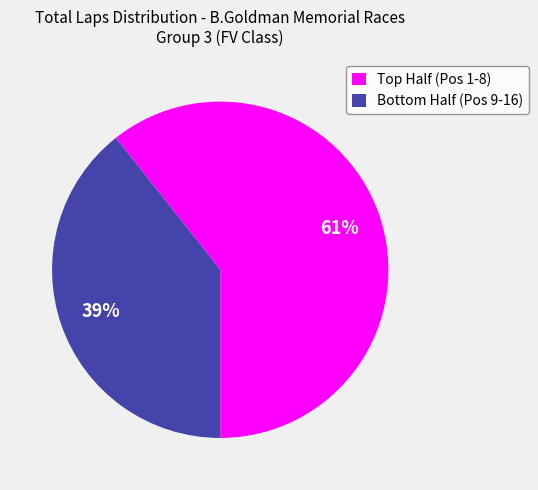

Which slice represents more than half of the pie?

Top Half (Pos 1-8)